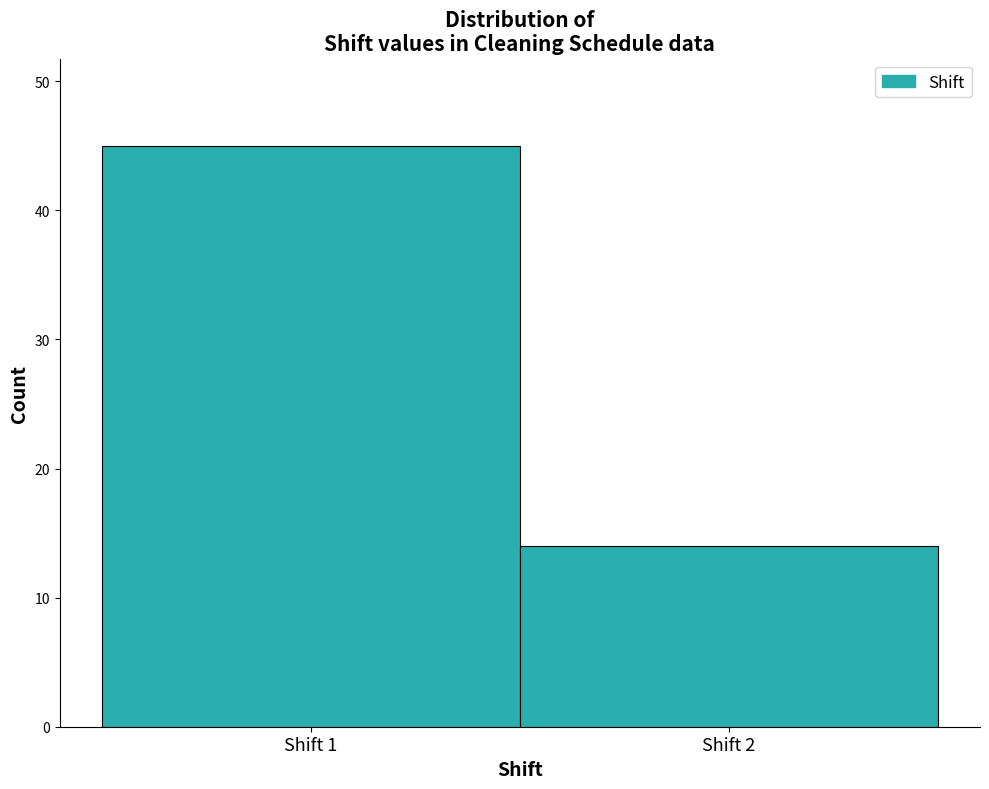

Reading left to right, transcribe all the data shown in this chart.

45	14